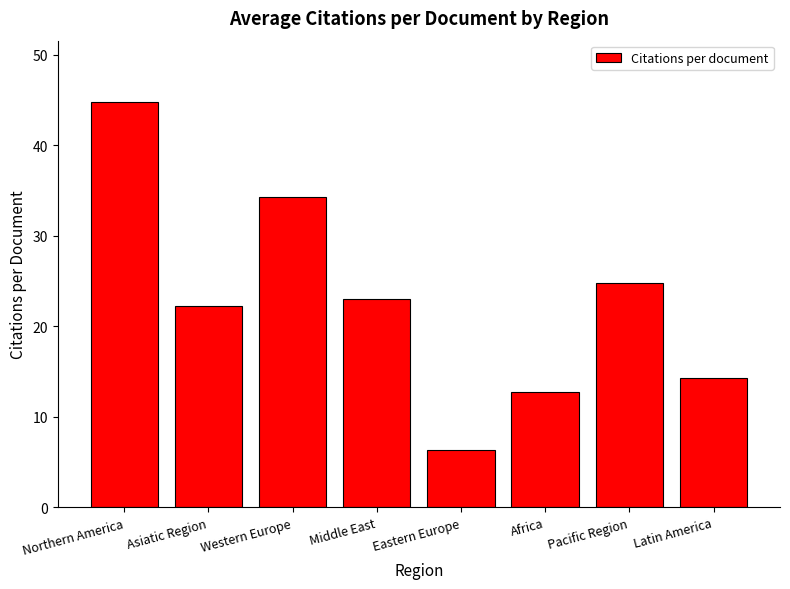

How many values are below 22?

3